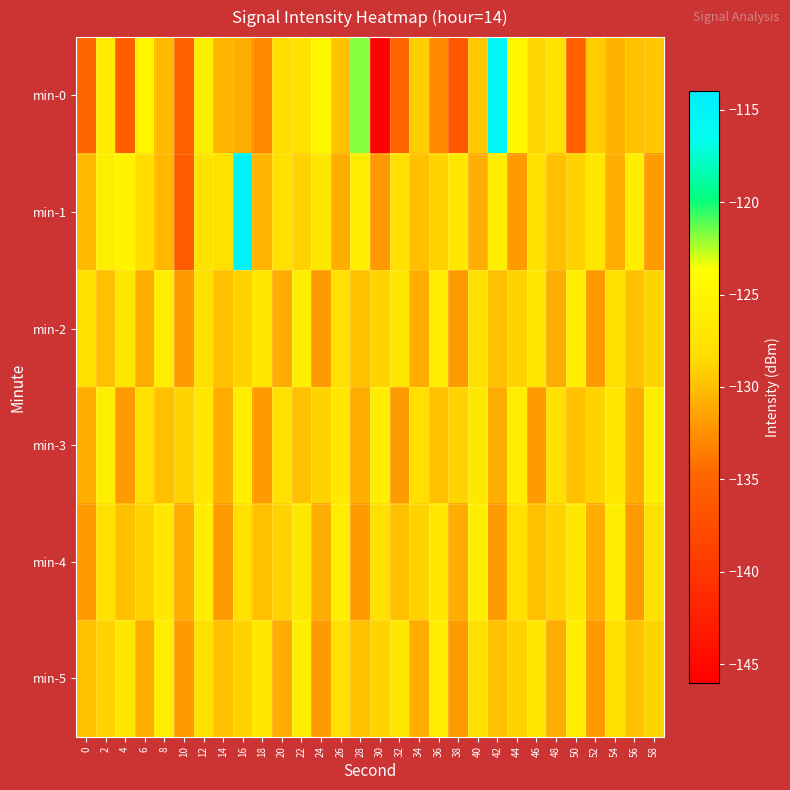

Reading left to right, list all the values displayed in this chart.

min-0: 0=-134.8	2=-126.3	4=-135.6	6=-124.8	8=-130.3	10=-135.4	12=-126.0	14=-130.5	16=-131.0	18=-132.9	20=-128.2	22=-127.7	24=-124.7	26=-129.8	28=-121.8	30=-145.9	32=-135.1	34=-129.2	36=-132.9	38=-136.4	40=-129.4	42=-115.3	44=-124.8	46=-128.7	48=-127.6	50=-135.5	52=-129.3	54=-130.7	56=-130.0	58=-129.5
min-1: 0=-130.3	2=-125.9	4=-125.2	6=-128.2	8=-130.4	10=-135.8	12=-127.6	14=-127.8	16=-114.9	18=-130.5	20=-128.0	22=-129.0	24=-127.0	26=-131.0	28=-126.0	30=-132.0	32=-128.0	34=-130.0	36=-129.0	38=-127.0	40=-131.0	42=-126.0	44=-132.0	46=-128.0	48=-130.0	50=-129.0	52=-127.0	54=-131.0	56=-126.0	58=-132.0
min-2: 0=-128.0	2=-130.0	4=-127.0	6=-131.0	8=-126.0	10=-132.0	12=-128.0	14=-130.0	16=-129.0	18=-127.0	20=-131.0	22=-126.0	24=-132.0	26=-128.0	28=-130.0	30=-129.0	32=-127.0	34=-131.0	36=-126.0	38=-132.0	40=-128.0	42=-130.0	44=-129.0	46=-127.0	48=-131.0	50=-126.0	52=-132.0	54=-128.0	56=-130.0	58=-129.0
min-3: 0=-131.0	2=-126.0	4=-132.0	6=-128.0	8=-130.0	10=-129.0	12=-127.0	14=-131.0	16=-126.0	18=-132.0	20=-128.0	22=-130.0	24=-129.0	26=-127.0	28=-131.0	30=-126.0	32=-132.0	34=-128.0	36=-130.0	38=-129.0	40=-127.0	42=-131.0	44=-126.0	46=-132.0	48=-128.0	50=-130.0	52=-129.0	54=-127.0	56=-131.0	58=-126.0
min-4: 0=-132.0	2=-128.0	4=-130.0	6=-129.0	8=-127.0	10=-131.0	12=-126.0	14=-132.0	16=-128.0	18=-130.0	20=-129.0	22=-127.0	24=-131.0	26=-126.0	28=-132.0	30=-128.0	32=-130.0	34=-129.0	36=-127.0	38=-131.0	40=-126.0	42=-132.0	44=-128.0	46=-130.0	48=-129.0	50=-127.0	52=-131.0	54=-126.0	56=-132.0	58=-128.0
min-5: 0=-130.0	2=-129.0	4=-127.0	6=-131.0	8=-126.0	10=-132.0	12=-128.0	14=-130.0	16=-129.0	18=-127.0	20=-131.0	22=-126.0	24=-132.0	26=-128.0	28=-130.0	30=-129.0	32=-127.0	34=-131.0	36=-126.0	38=-132.0	40=-128.0	42=-130.0	44=-129.0	46=-127.0	48=-131.0	50=-126.0	52=-132.0	54=-128.0	56=-130.0	58=-129.0